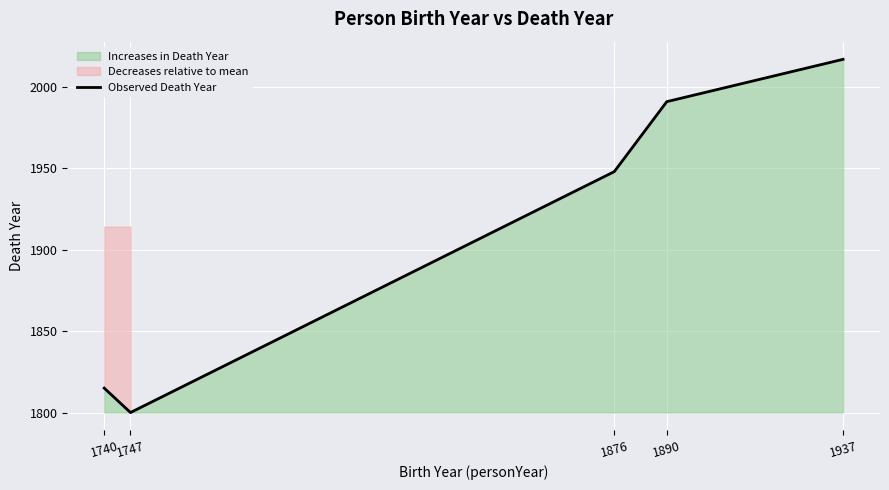

At which label does the data first exceed 1948?

1890